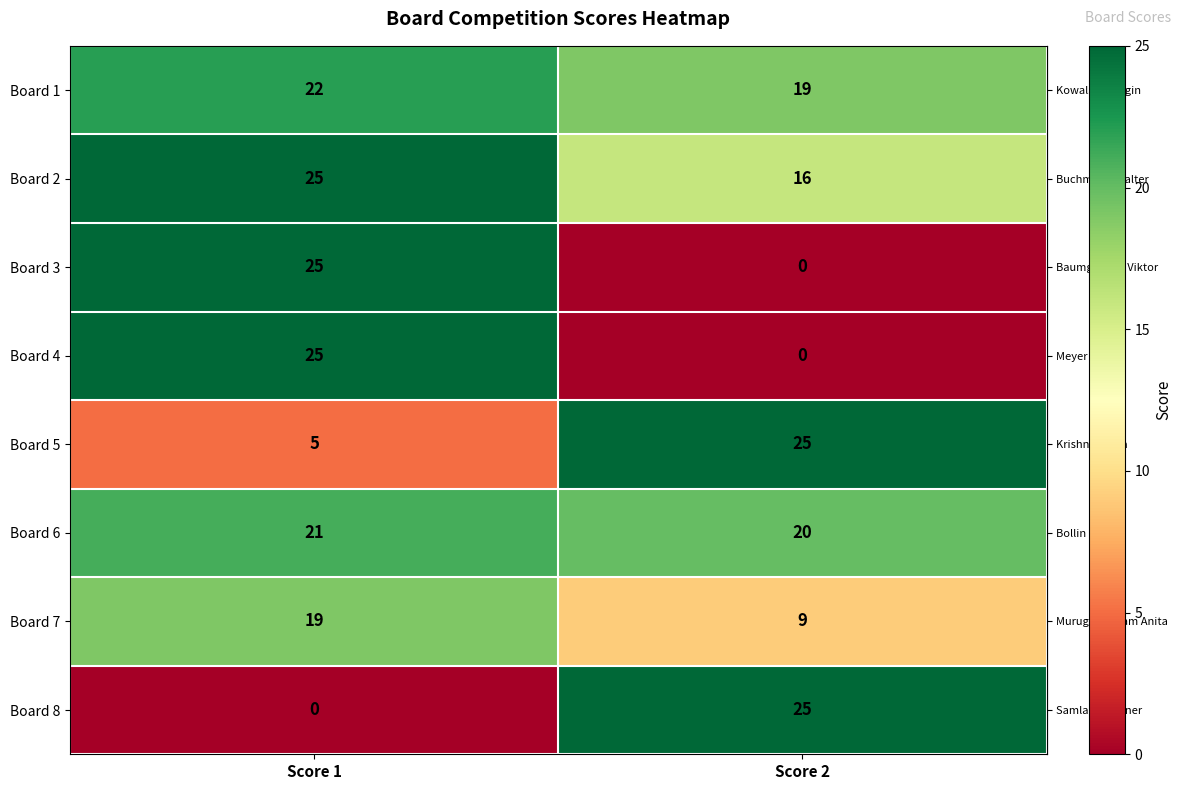

How many data points in Board 2 are less than 25?

1